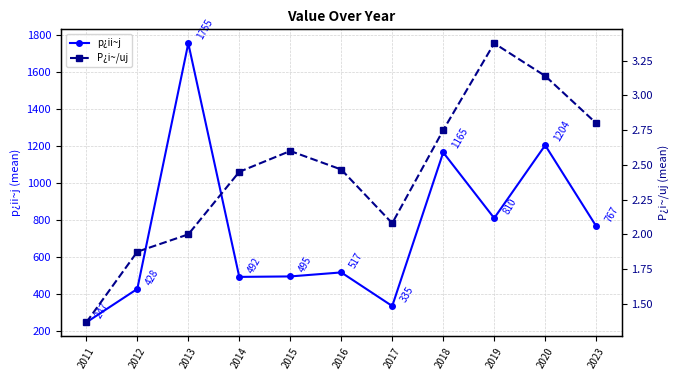

True or false: P¿i~/uj has a value of 2.0 at 2013.

True